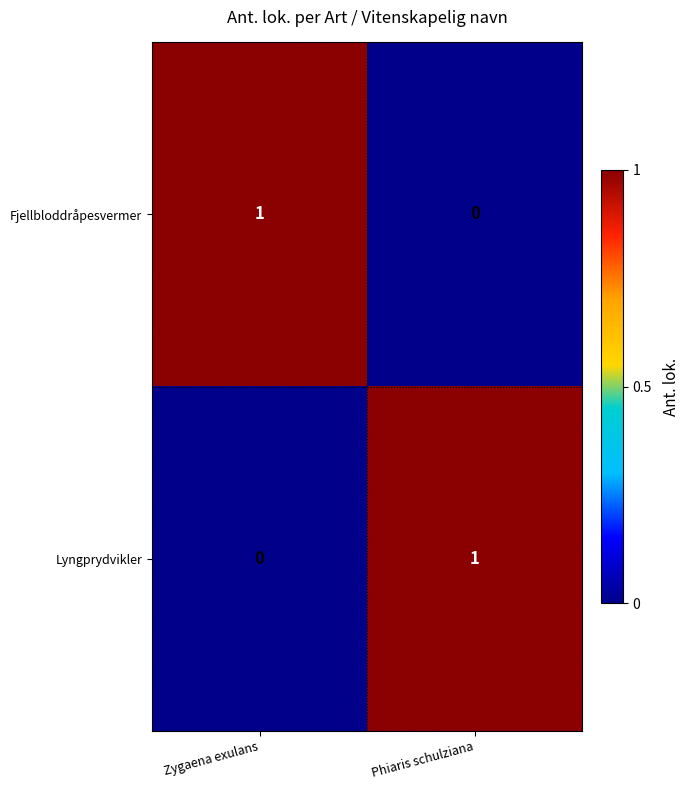

What is the spread (max minus min) of values at Phiaris schulziana?

1